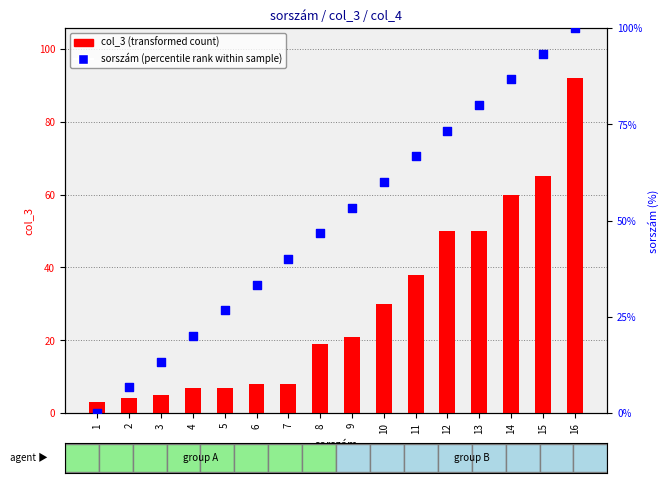

Which series reaches the maximum Y coordinate?

sorszám (percentile rank within sample)